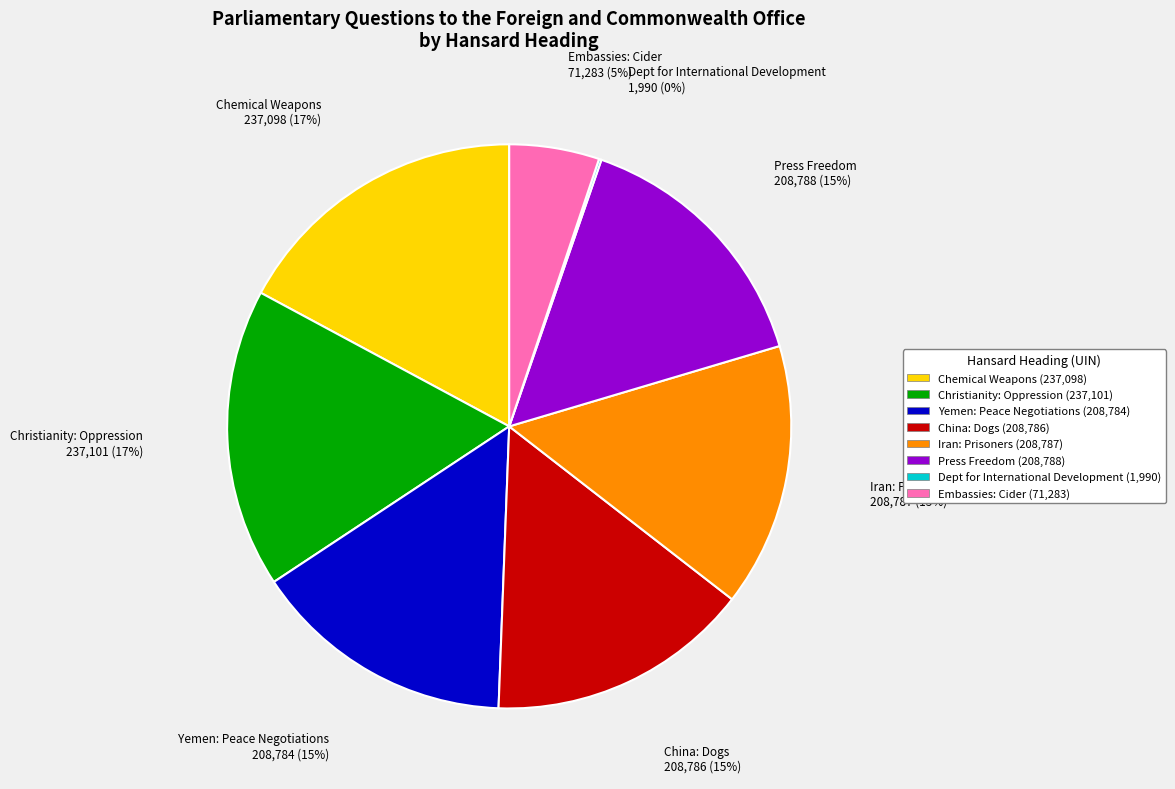

To the nearest percent, what portion does Embassies: Cider represent?

5%